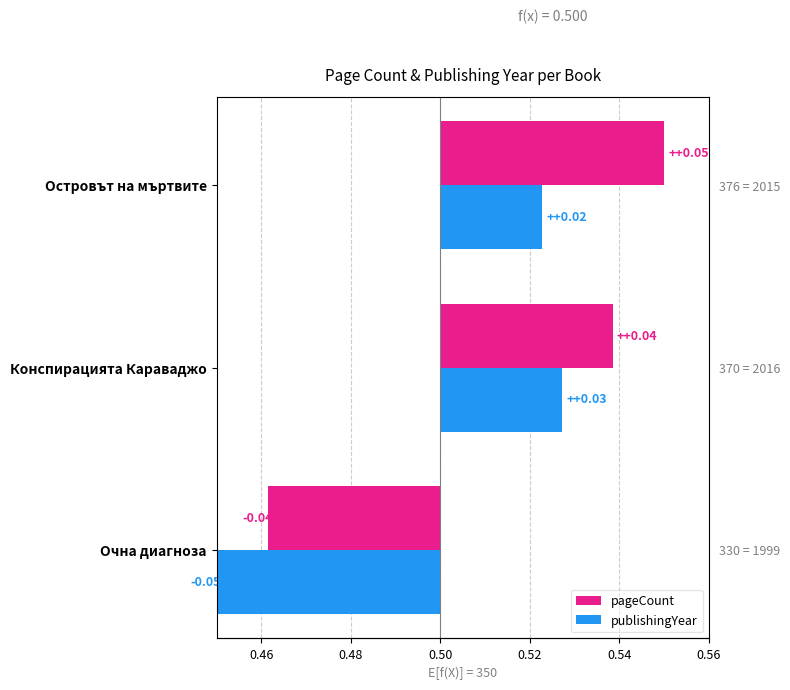

How many data points does each series have?

3